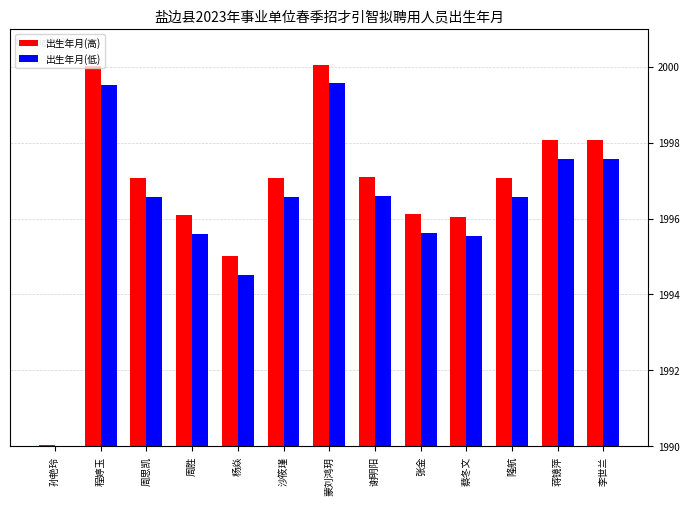

What is the approximate value of 出生年月(高) at 周胜?

1996.1